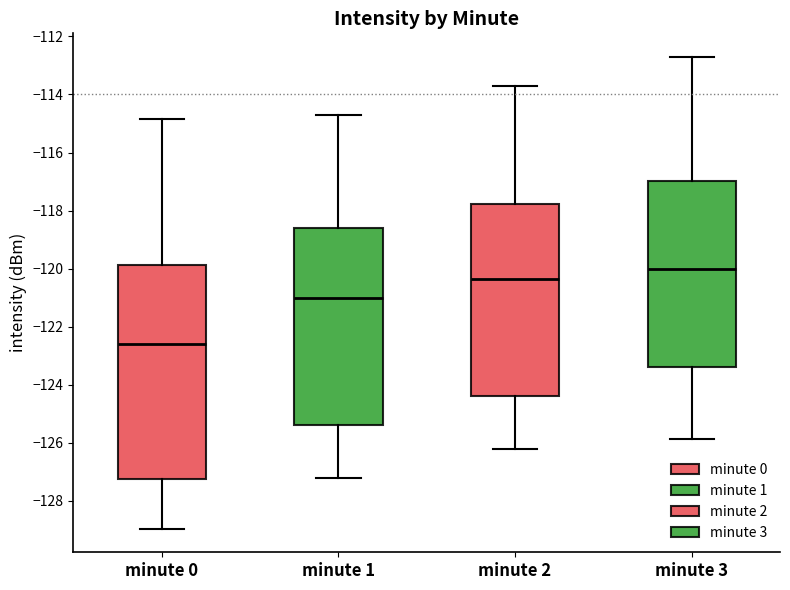

Comparing the boxes themselves (not the whiskers), which one is the tallest?

minute 0